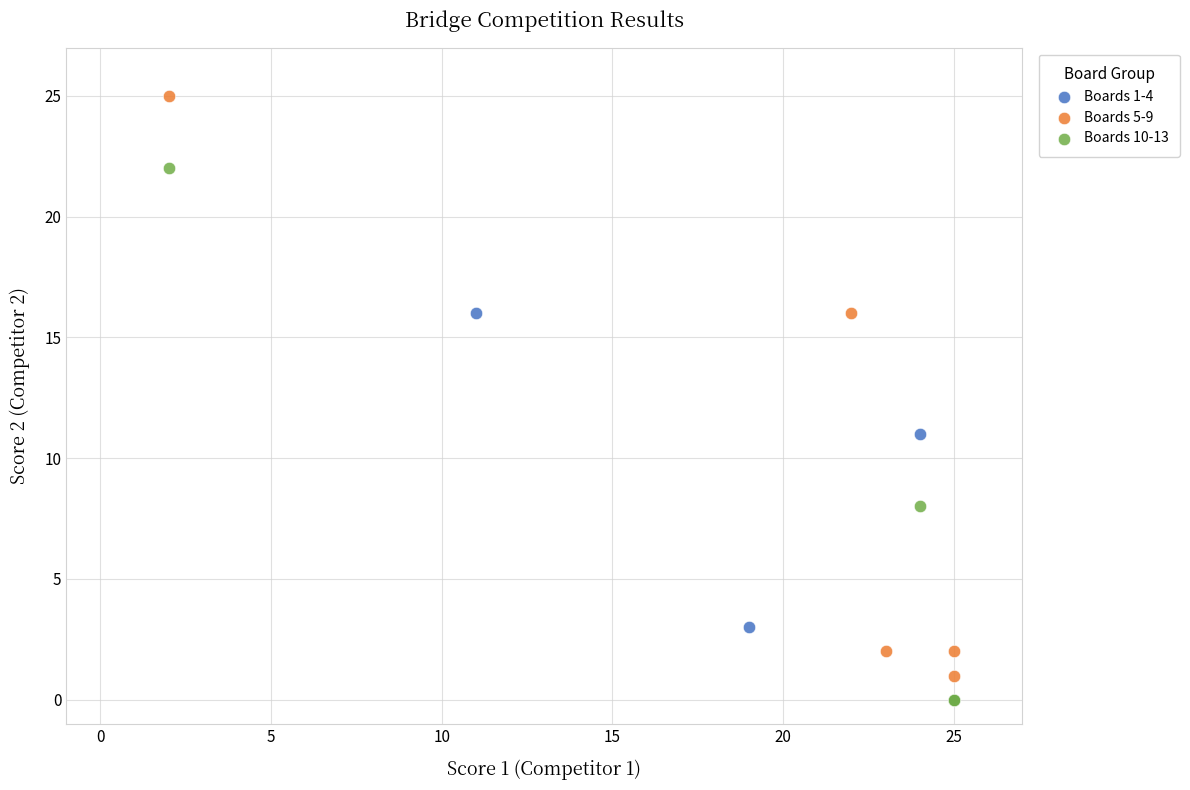

Which series contains the highest Y value?

Boards 5-9